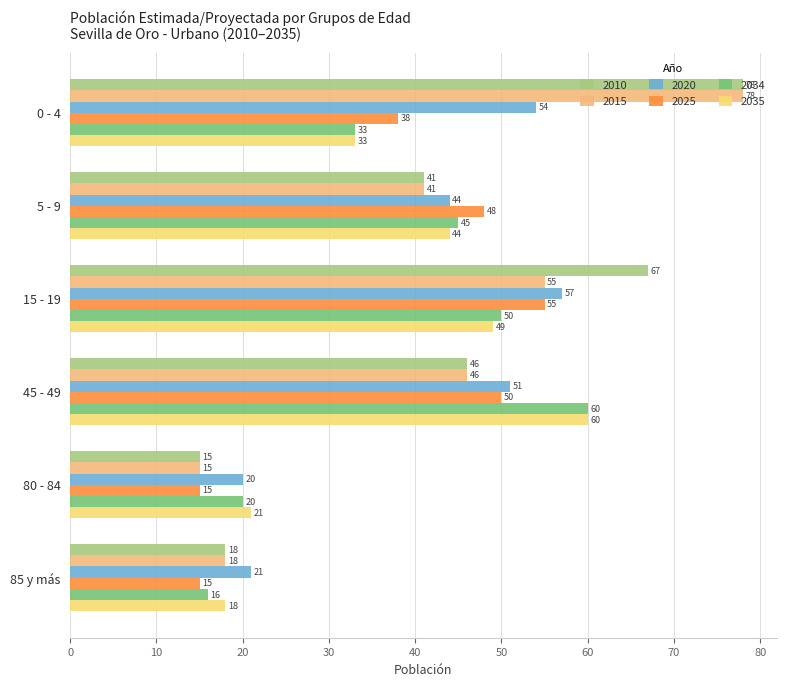

What is the highest value of the 2034 series?

60